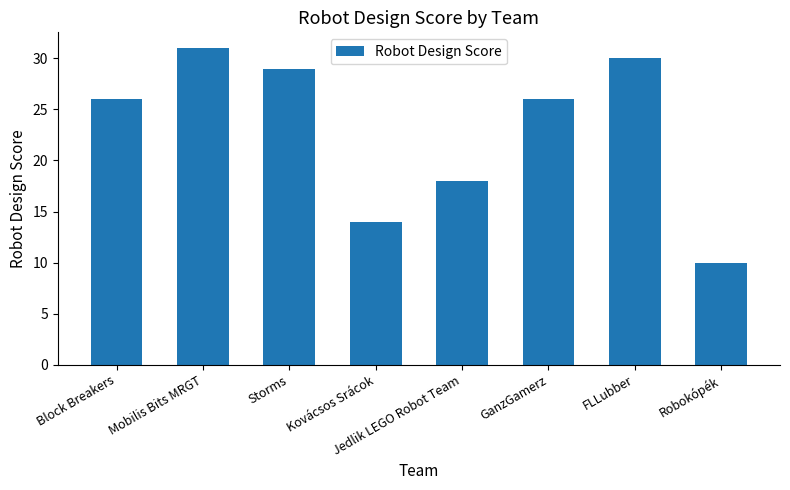

At which category does the chart reach its peak across all series?

Mobilis Bits MRGT